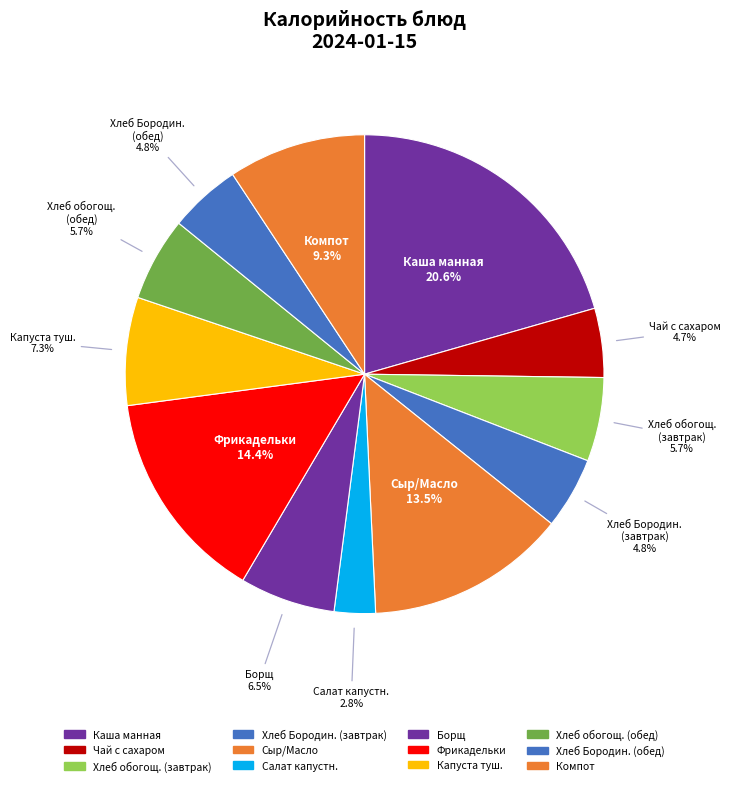

Which has a higher value, Компот or Сыр/Масло?

Сыр/Масло